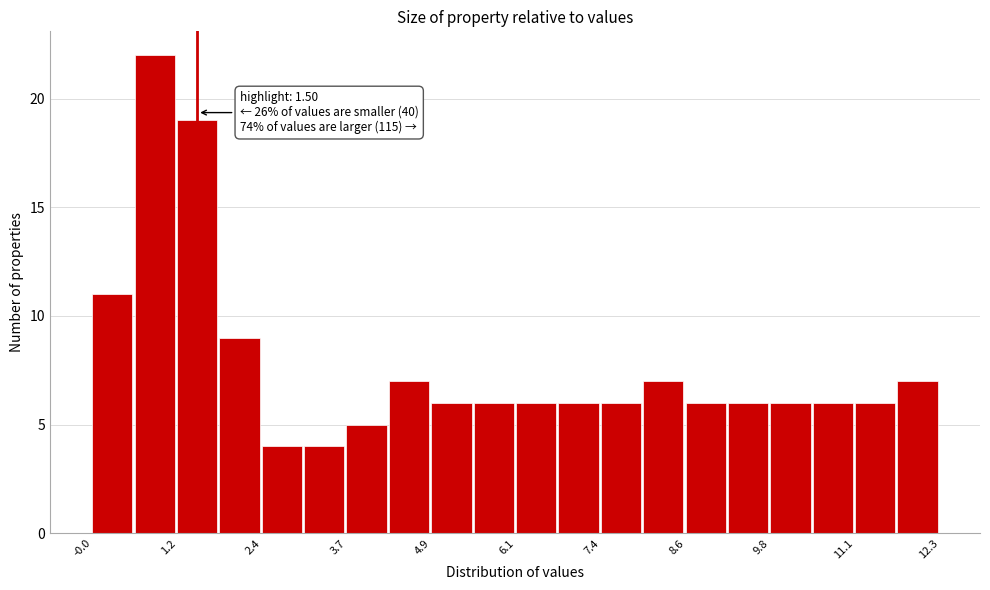

Read against the x-axis, roughly where is the centre of the tallest bar?

0.8